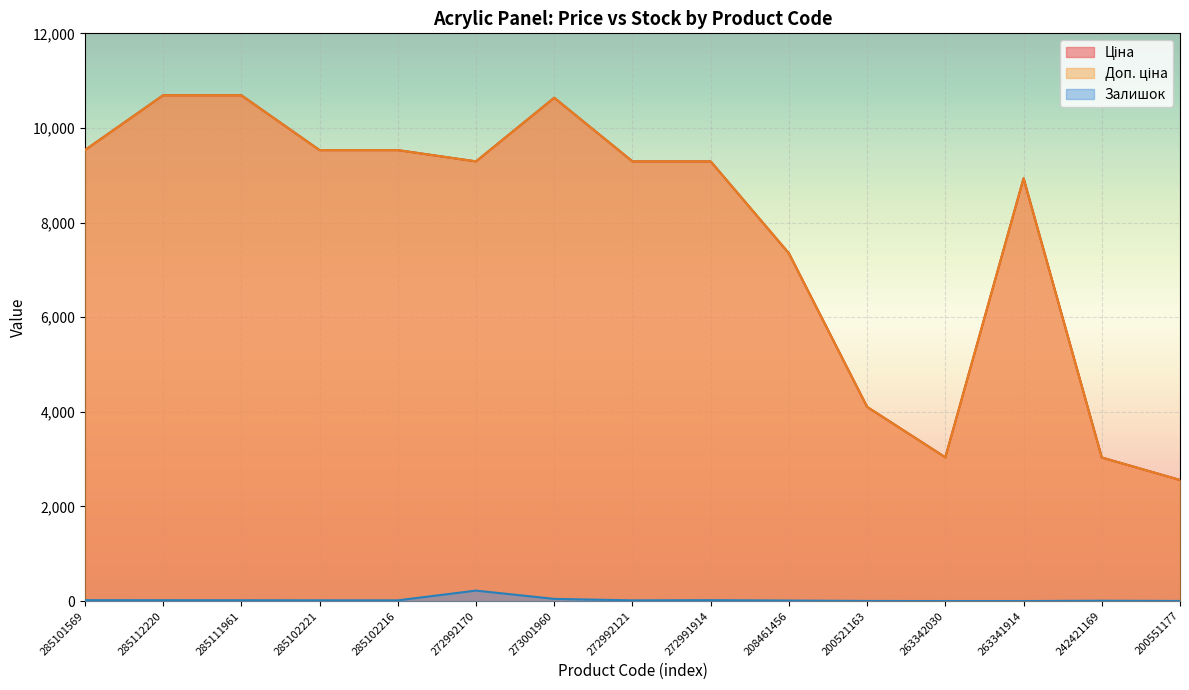

Reading left to right, list all the values displayed in this chart.

Ціна: 285101569=9531.7	285112220=10690.9	285111961=10690.9	285102221=9531.7	285102216=9531.7	272992170=9293.2	273001960=10638.2	272992121=9293.2	272991914=9293.2	208461456=7351.2	200521163=4104.5	263342030=3038.3	263341914=8936.2	242421169=3034.2	200551177=2558.9
Доп. ціна: 285101569=9531.7	285112220=10690.9	285111961=10690.9	285102221=9531.7	285102216=9531.7	272992170=9293.2	273001960=10638.2	272992121=9293.2	272991914=9293.2	208461456=7351.2	200521163=4105.0	263342030=3038.0	263341914=8936.2	242421169=3034.0	200551177=2559.0
Залишок: 285101569=19.0	285112220=18.0	285111961=17.0	285102221=16.0	285102216=15.0	272992170=221.0	273001960=46.0	272992121=15.0	272991914=19.0	208461456=11.0	200521163=2.0	263342030=0.0	263341914=0.0	242421169=7.0	200551177=2.0